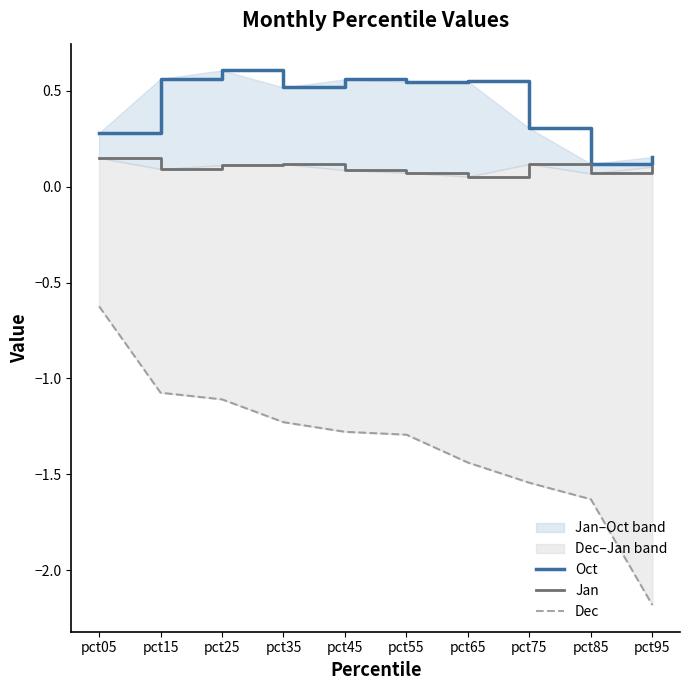

Reading left to right, extract all data points from this chart.

Oct: 0.3	0.6	0.6	0.5	0.6	0.5	0.6	0.3	0.1	0.2
Jan: 0.2	0.1	0.1	0.1	0.1	0.1	0.1	0.1	0.1	0.1
Dec: -0.6	-1.1	-1.1	-1.2	-1.3	-1.3	-1.4	-1.5	-1.6	-2.2